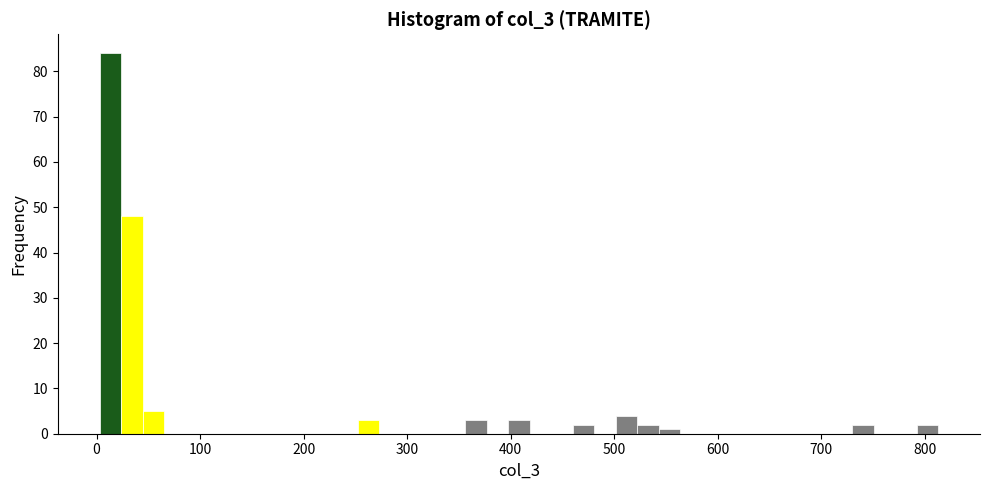

Around what value on the x-axis is the tallest bar? Give the approximate position of its centre, as read against the axis.

10